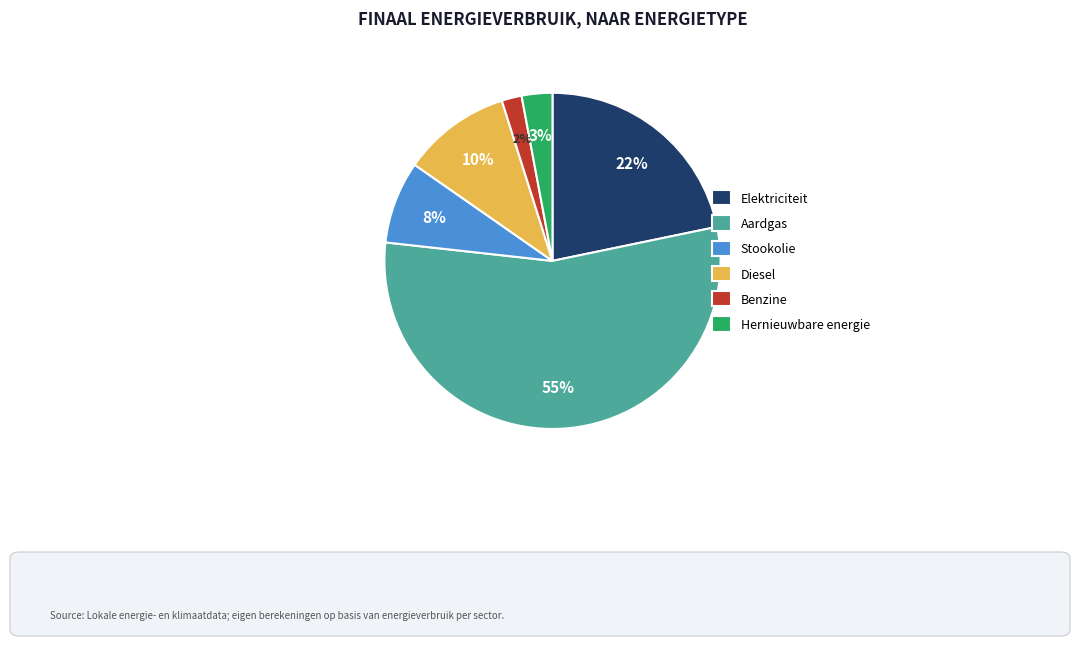

To the nearest percent, what is the average slice percentage?

17%